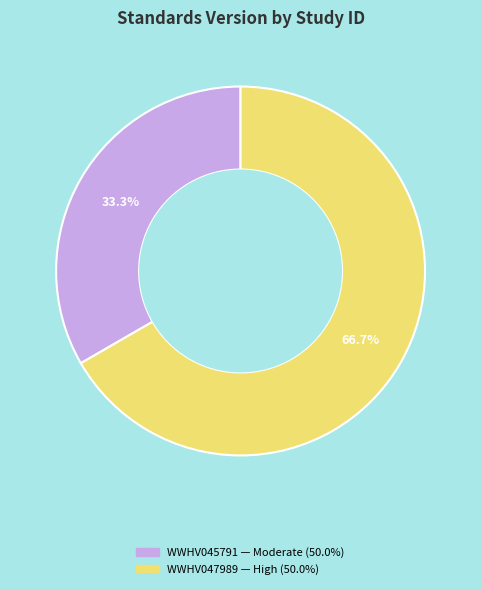

Which slice is the smallest?

WWHV045791